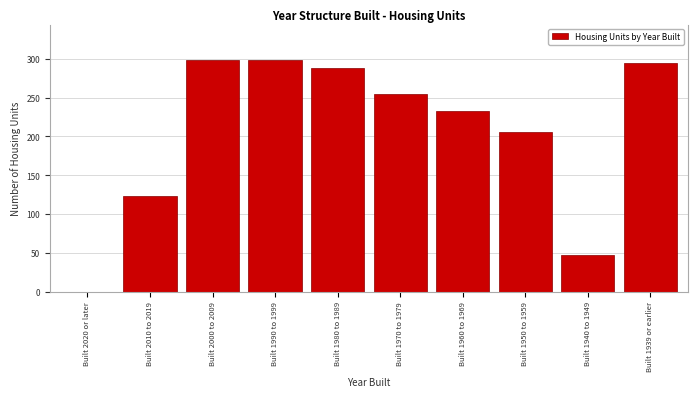

At which label is the value closest to 149?

Built 2010 to 2019